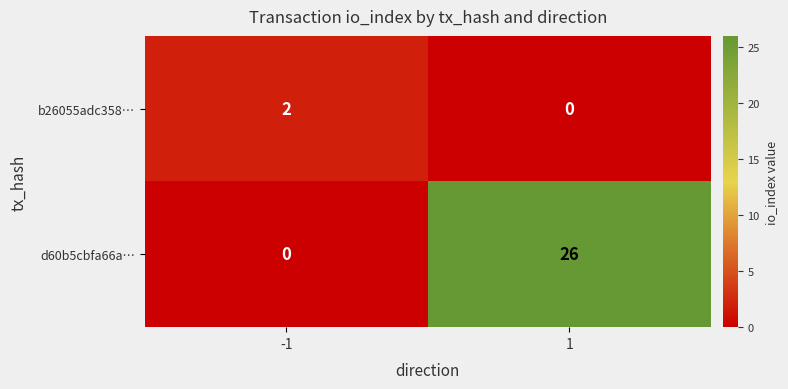

What is the difference between the maximum and minimum values in the d60b5cbfa66a… series?

26